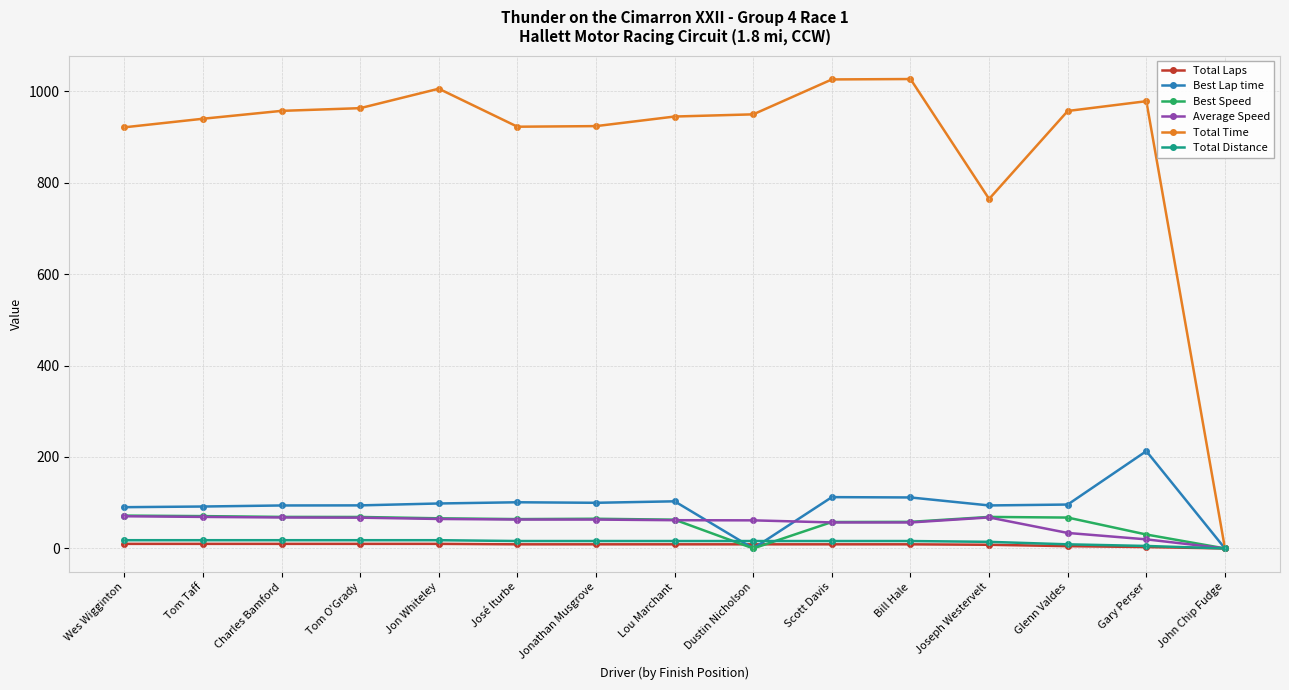

What is the label of the 10th point from the left?

Scott Davis